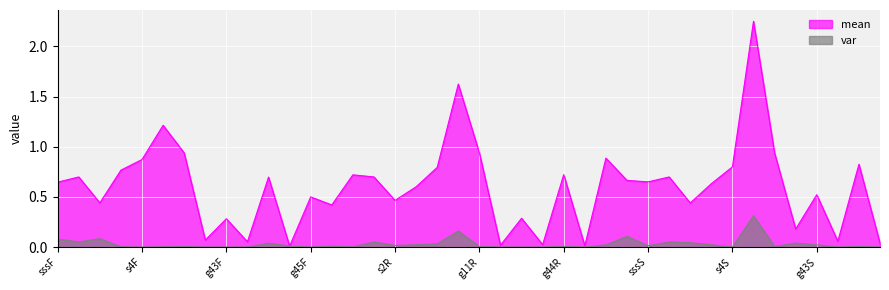

What is the difference between the highest and lowest values at s2S?

0.4